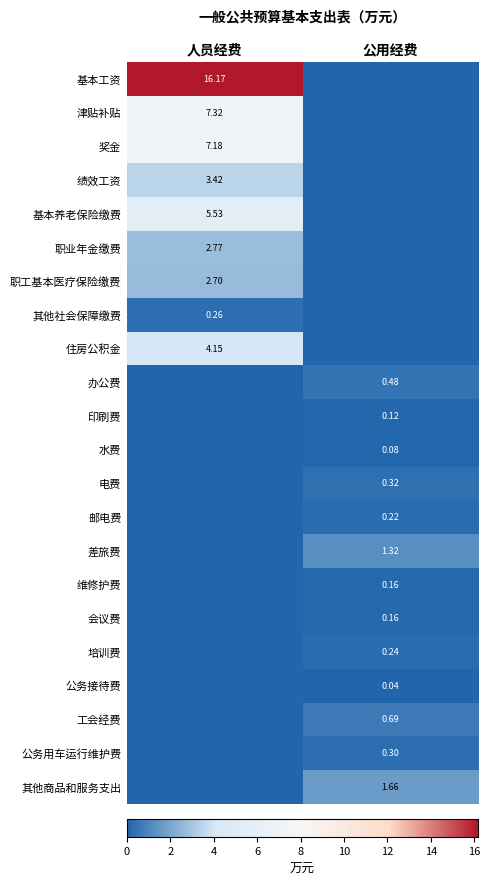

Is the value of 印刷费 at 公用经费 greater than the value of 培训费 at 公用经费?

No